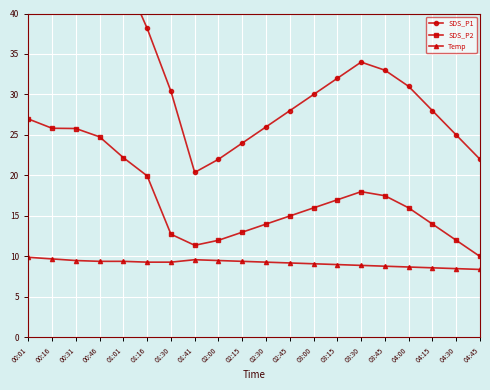

What is the label of the 19th point from the left?

04:30